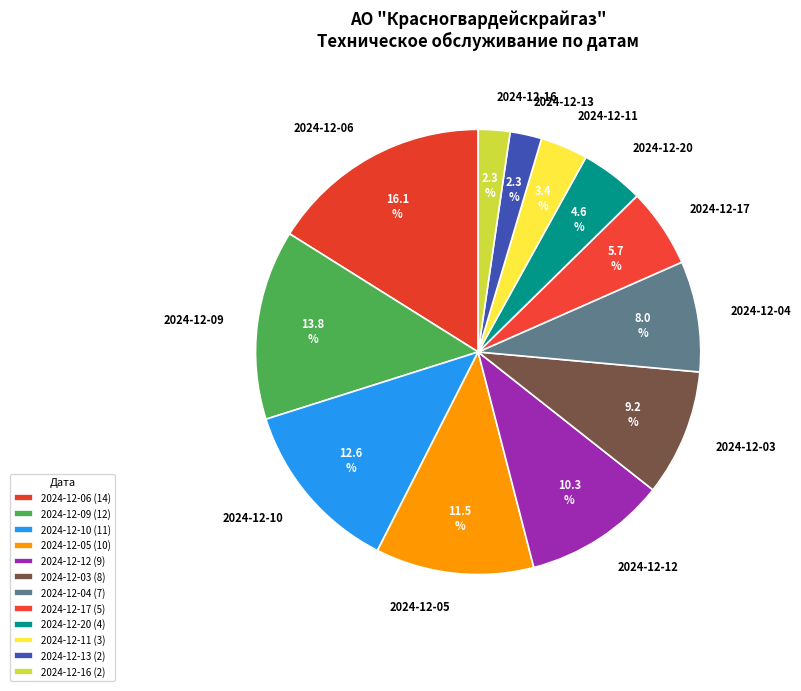

Do 2024-12-10 and 2024-12-13 together represent more than half of the pie?

No